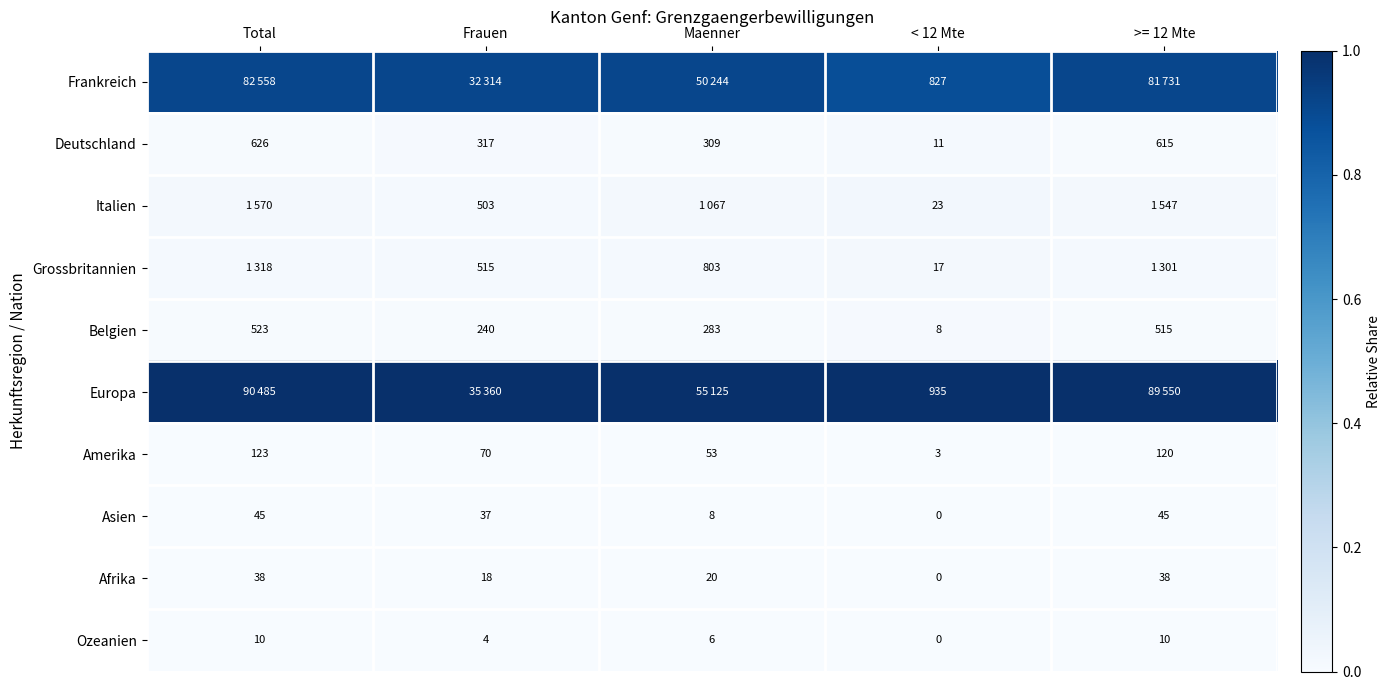

Is the value of Asien at < 12 Mte greater than the value of Ozeanien at Frauen?

No